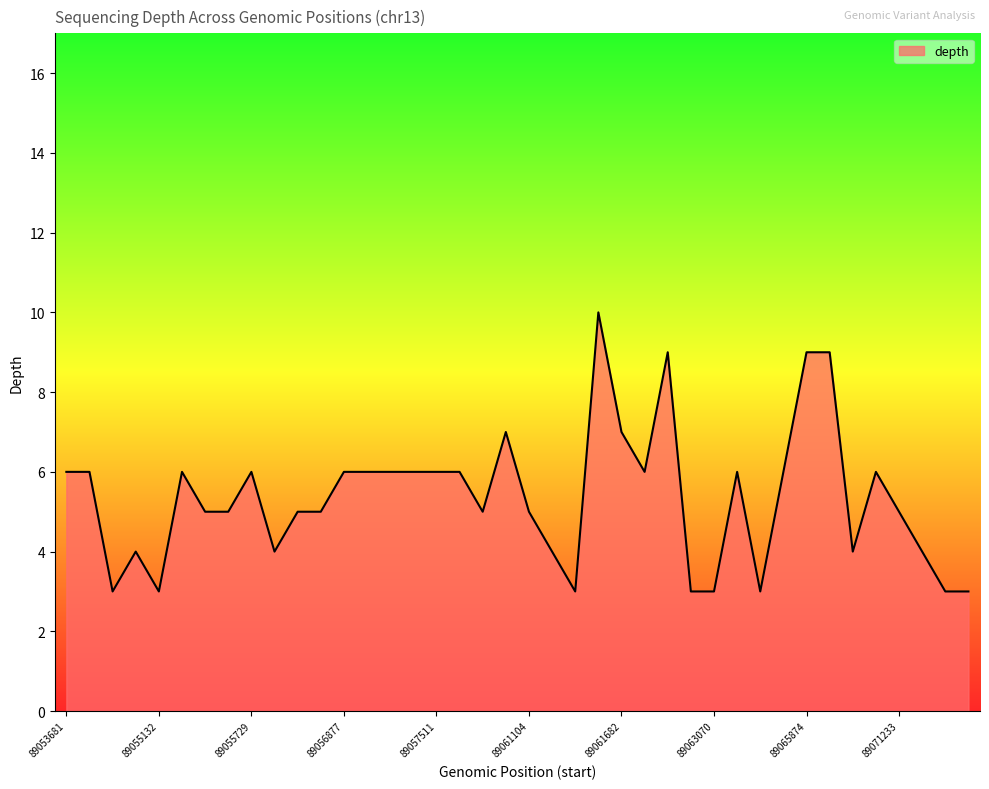

What is the difference between the maximum and minimum values?

7